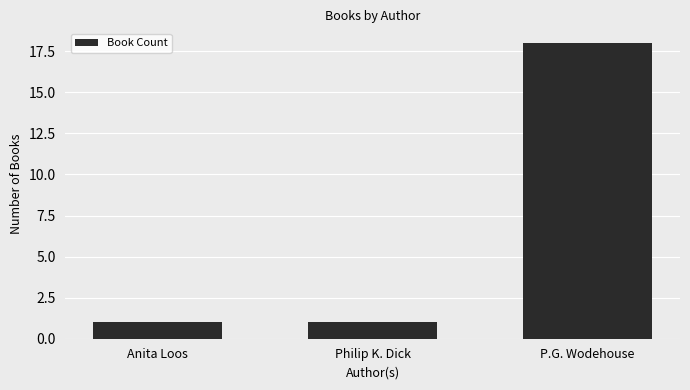

Which category has the highest value across all series?

P.G. Wodehouse